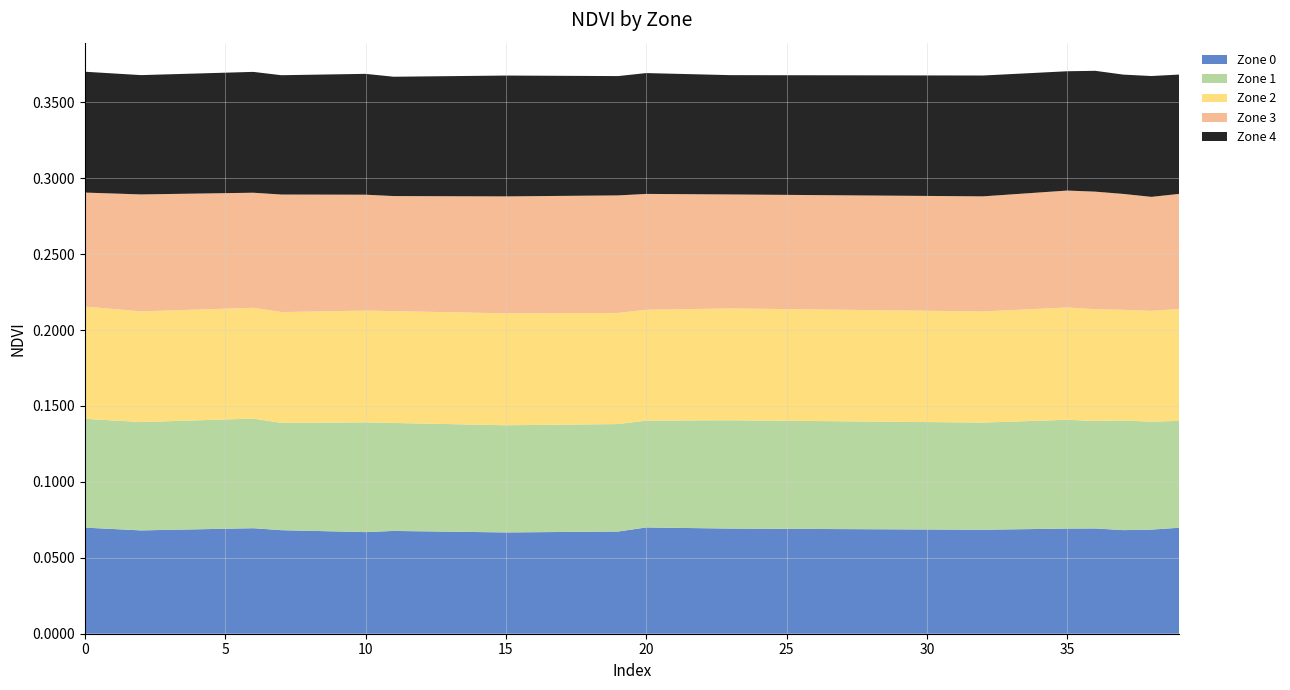

Reading right to left, transcribe all the data shown in this chart.

Zone 0: 0.1	0.1	0.1	0.1	0.1	0.1	0.1	0.1	0.1	0.1	0.1	0.1	0.1	0.1	0.1	0.1
Zone 1: 0.1	0.1	0.1	0.1	0.1	0.1	0.1	0.1	0.1	0.1	0.1	0.1	0.1	0.1	0.1	0.1
Zone 2: 0.1	0.1	0.1	0.1	0.1	0.1	0.1	0.1	0.1	0.1	0.1	0.1	0.1	0.1	0.1	0.1
Zone 3: 0.1	0.1	0.1	0.1	0.1	0.1	0.1	0.1	0.1	0.1	0.1	0.1	0.1	0.1	0.1	0.1
Zone 4: 0.1	0.1	0.1	0.1	0.1	0.1	0.1	0.1	0.1	0.1	0.1	0.1	0.1	0.1	0.1	0.1